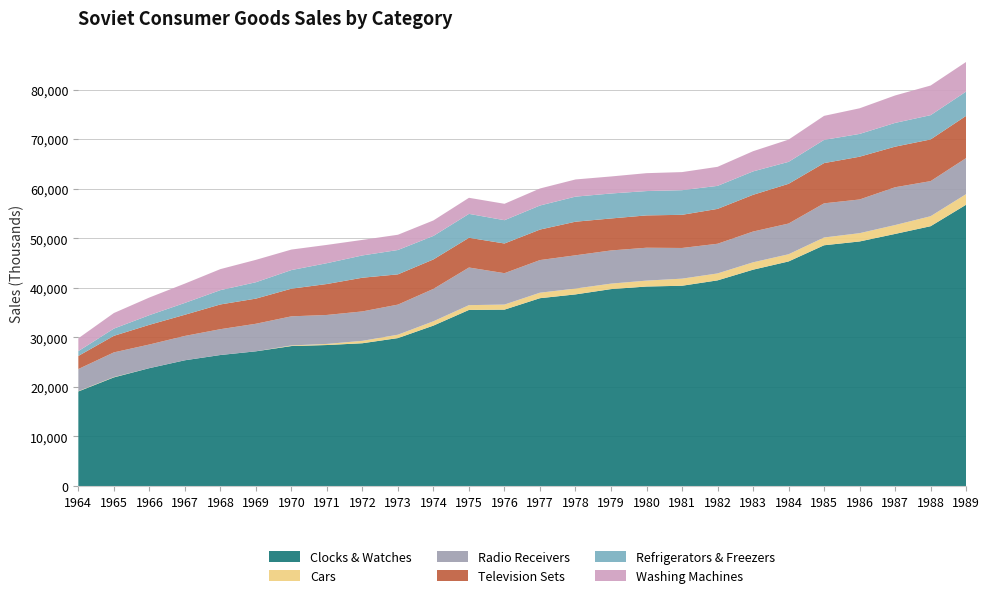

Reading left to right, extract all data points from this chart.

Clocks & Watches: 19089	21926	23789	25379	26441	27186	28249	28454	28815	29857	32377	35536	35595	37905	38668	39737	40257	40415	41499	43654	45317	48581	49349	50869	52428	56764
Cars: 64	64	0	0	0	0	123	222	486	682	871	964	1021	1107	1182	1105	1193	1430	1398	1487	1450	1568	1671	1790	2014	2138
Radio Receivers: 4456	4980	4768	4912	5209	5559	5870	5846	5935	6070	6538	7591	6332	6584	6706	6693	6634	6189	5989	6209	6196	6894	6798	7627	7081	7270
Television Sets: 2645	3338	3973	4271	4991	5073	5580	6244	6798	6105	5941	6002	5991	6152	6780	6453	6523	6691	7033	7409	8015	8116	8630	8190	8409	8520
Refrigerators & Freezers: 971	1458	1948	2388	2886	3305	3756	4202	4497	4912	4743	4823	4700	4854	5057	5038	4910	4969	4644	4724	4430	4684	4597	4793	4899	4899
Washing Machines: 2586	3141	3561	3897	4242	4517	4135	3688	3133	3078	3124	3241	3309	3435	3465	3436	3611	3650	3842	4073	4487	4846	5168	5536	5978	5978